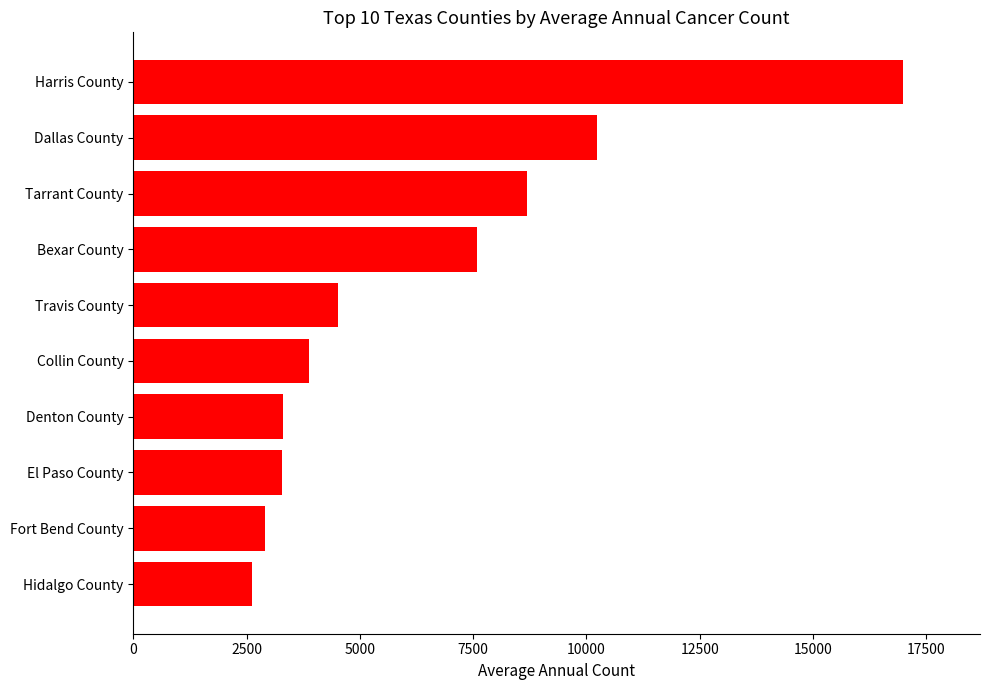

What is the approximate value at Collin County?

3874